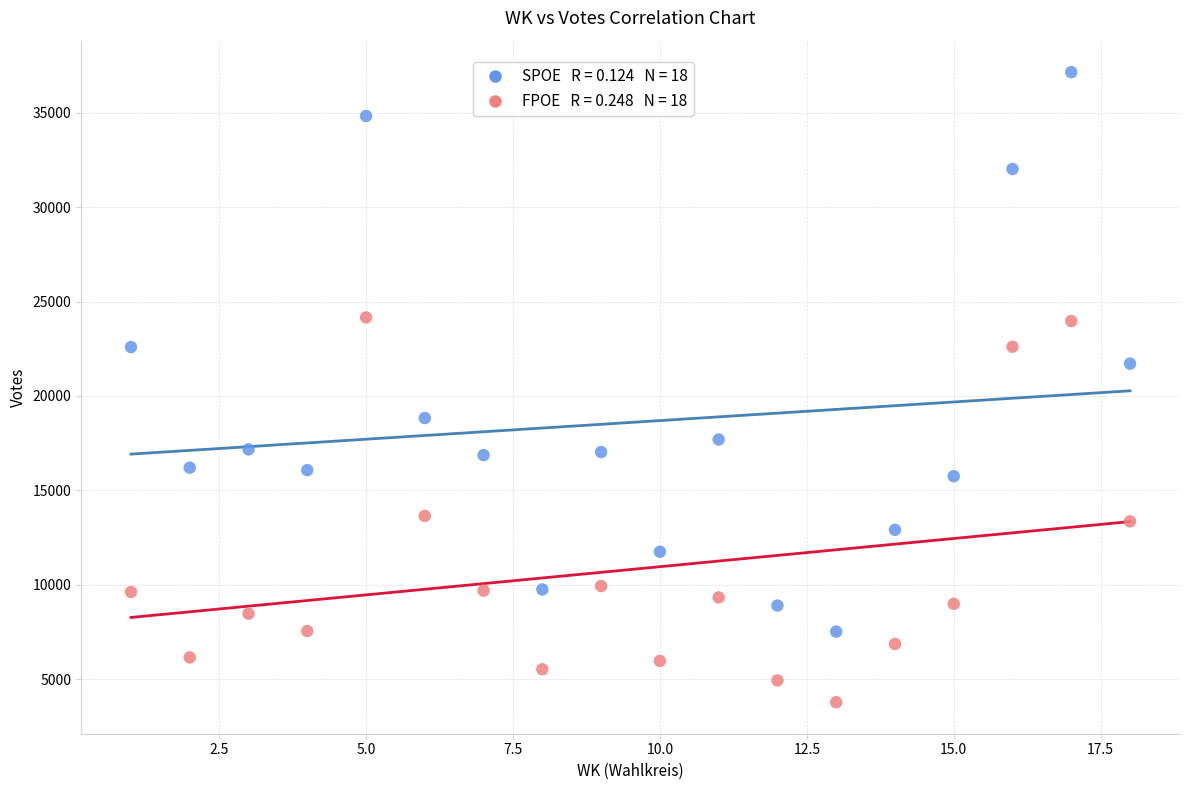

Across all data points, what is the range of Y values (max minus min)?

33379